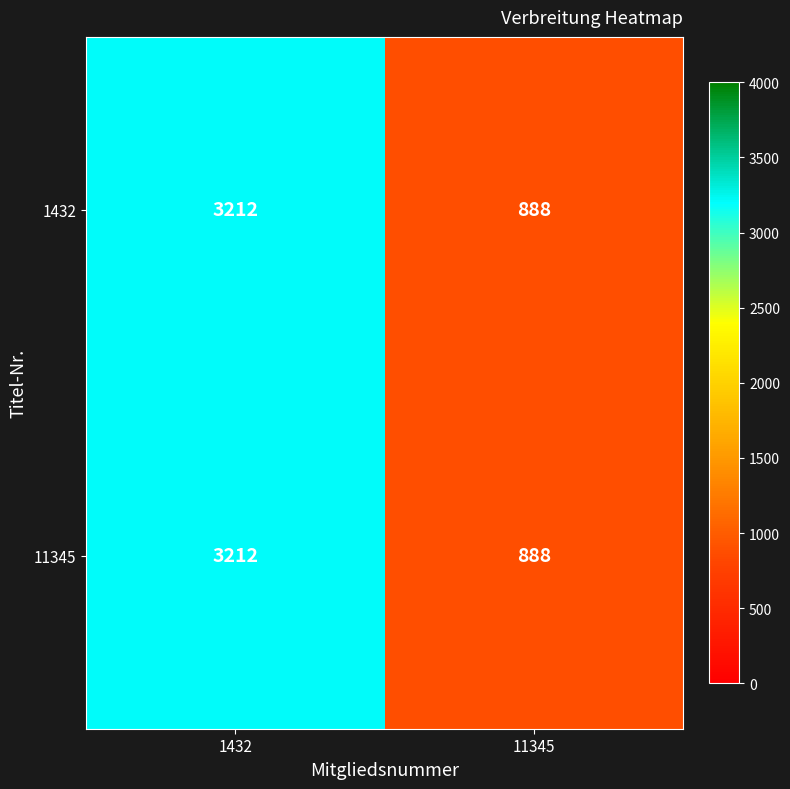

True or false: 11345 has a value of 1422 at 11345.

False